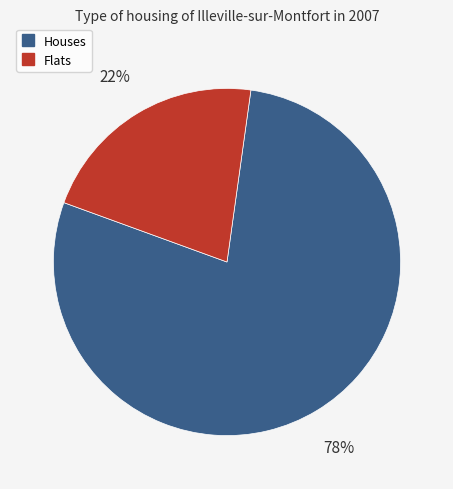

How many slices are in this pie chart?

2